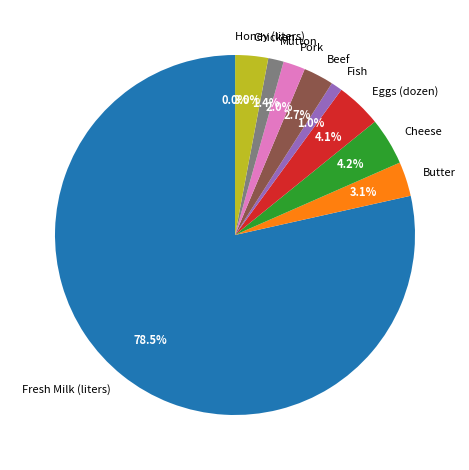

Between Eggs (dozen) and Butter, which is larger?

Eggs (dozen)